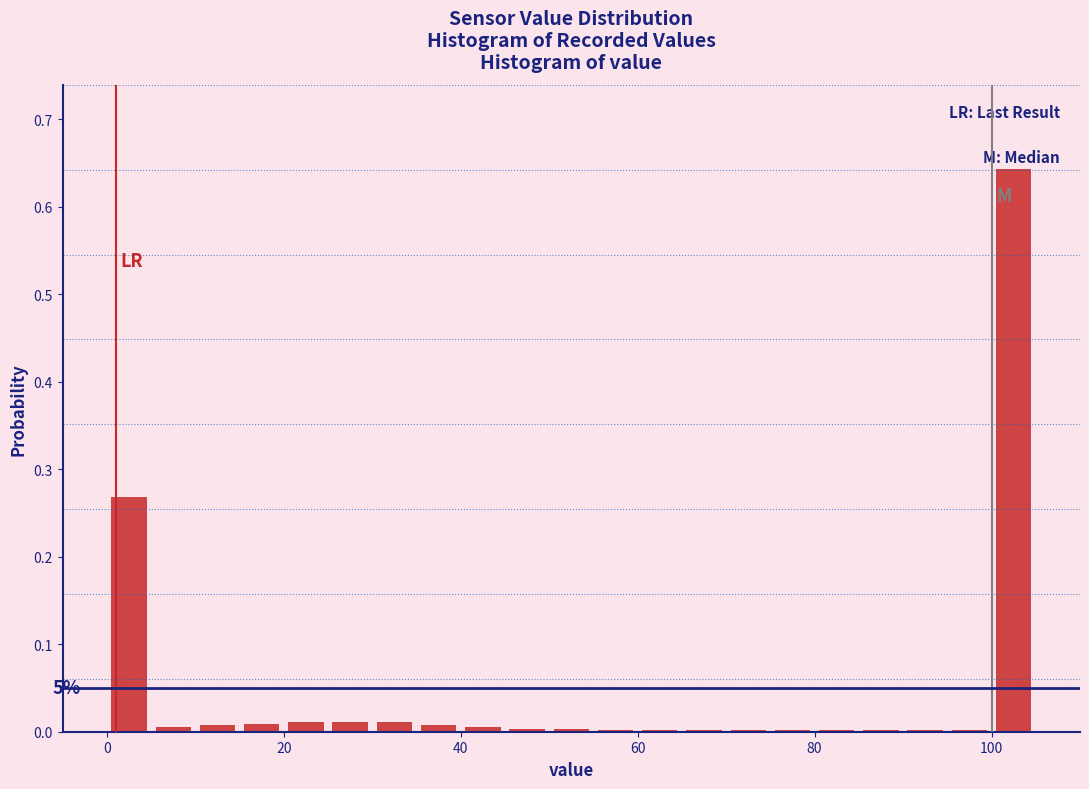

Around what value on the x-axis is the tallest bar? Give the approximate position of its centre, as read against the axis.

102